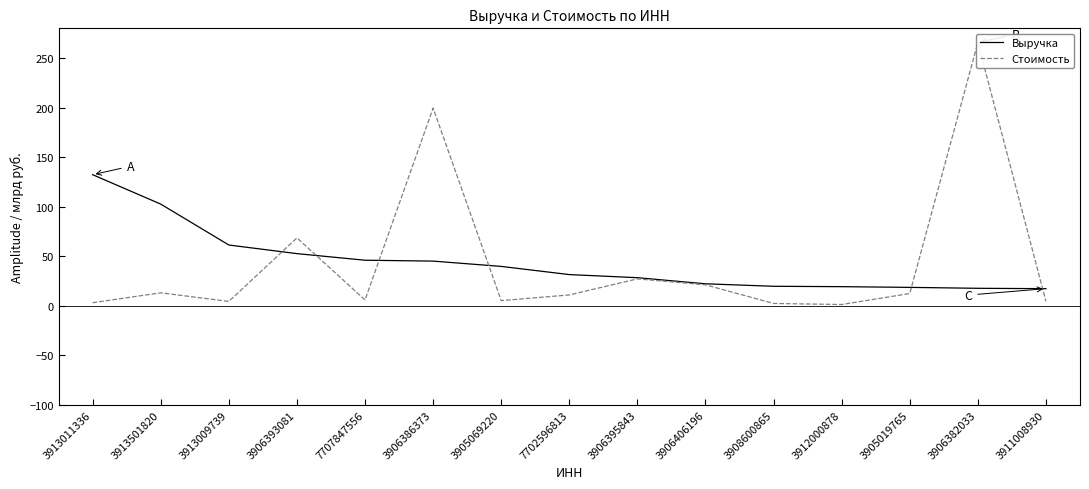

Which series changed the most between 3913011336 and 3906395843?

Выручка